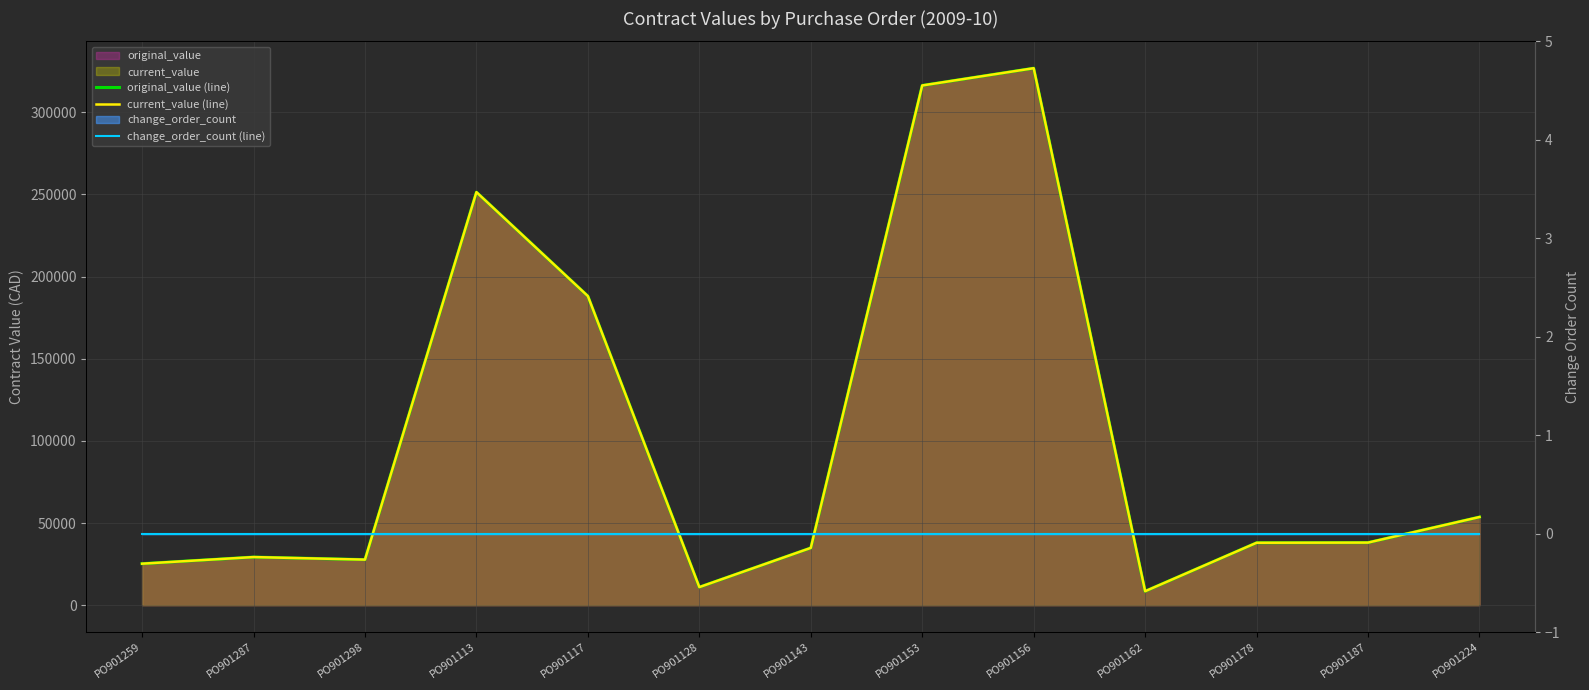

True or false: original_value (line) and current_value (line) intersect in this chart.

False